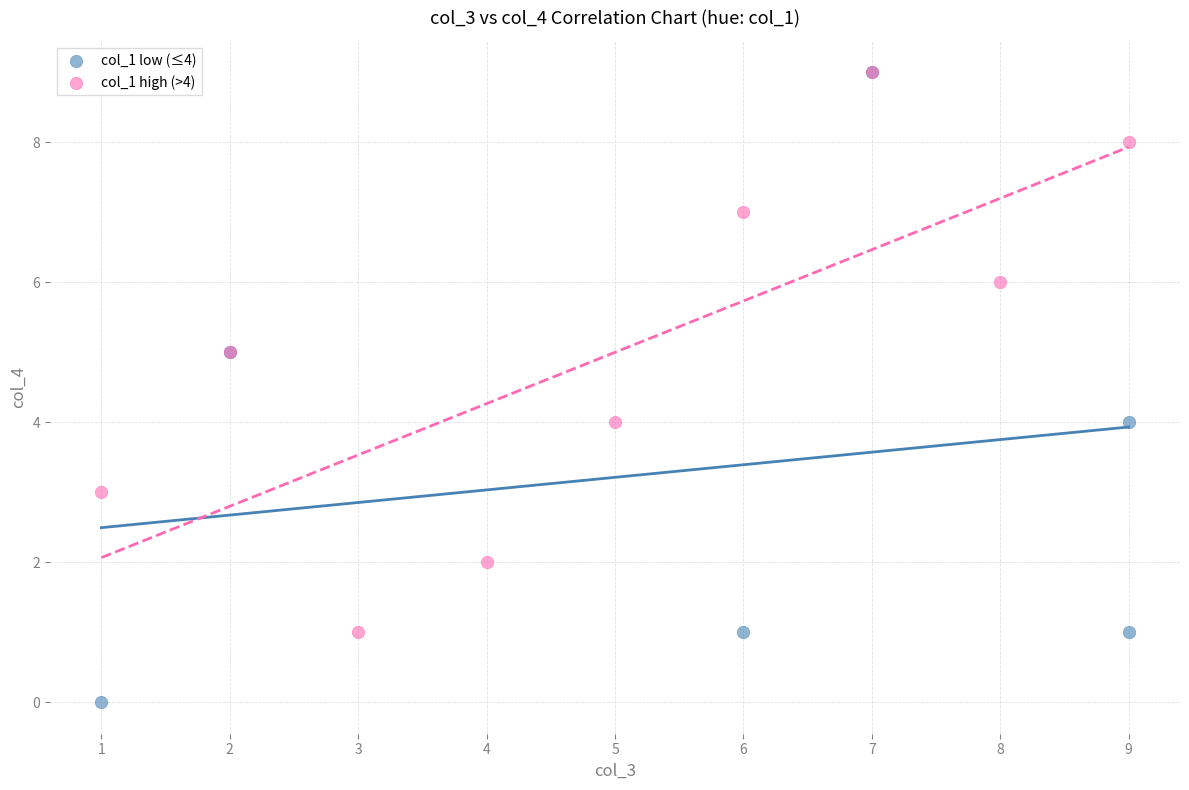

Which series contains the lowest Y value?

col_1 low (≤4)